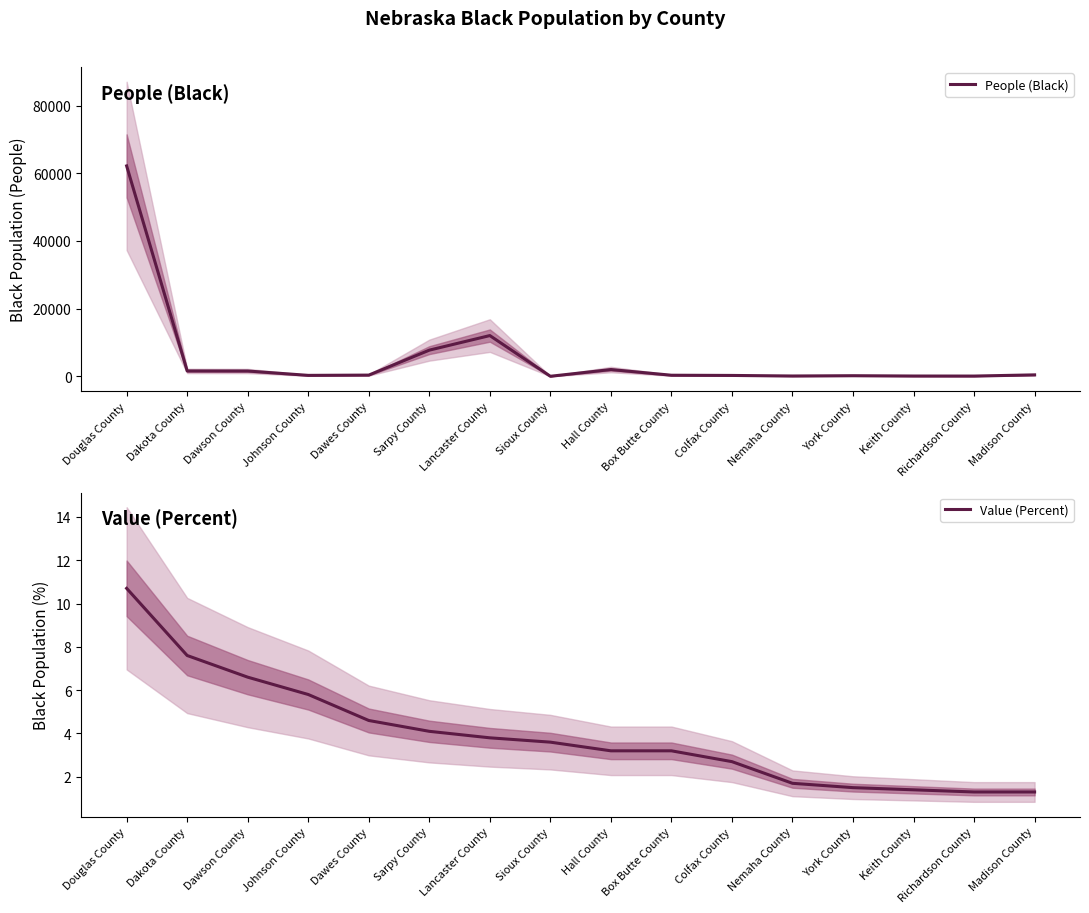

What are all the series names shown in the legend?

People (Black), Value (Percent)